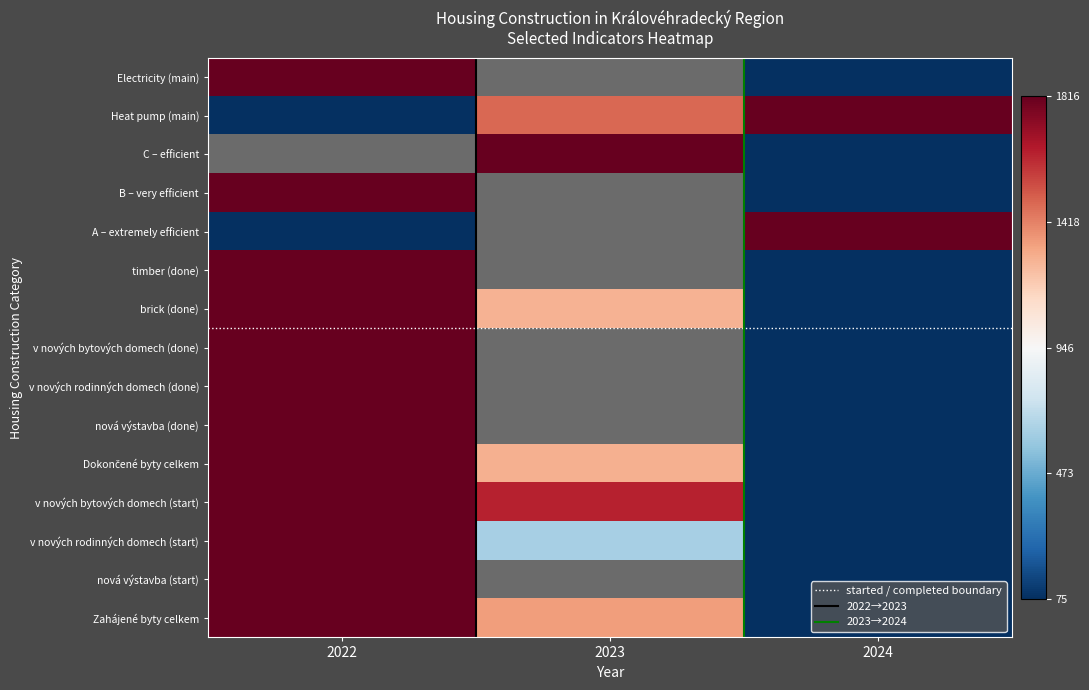

True or false: started / completed boundary has a value of 10.2 at 2023.

False